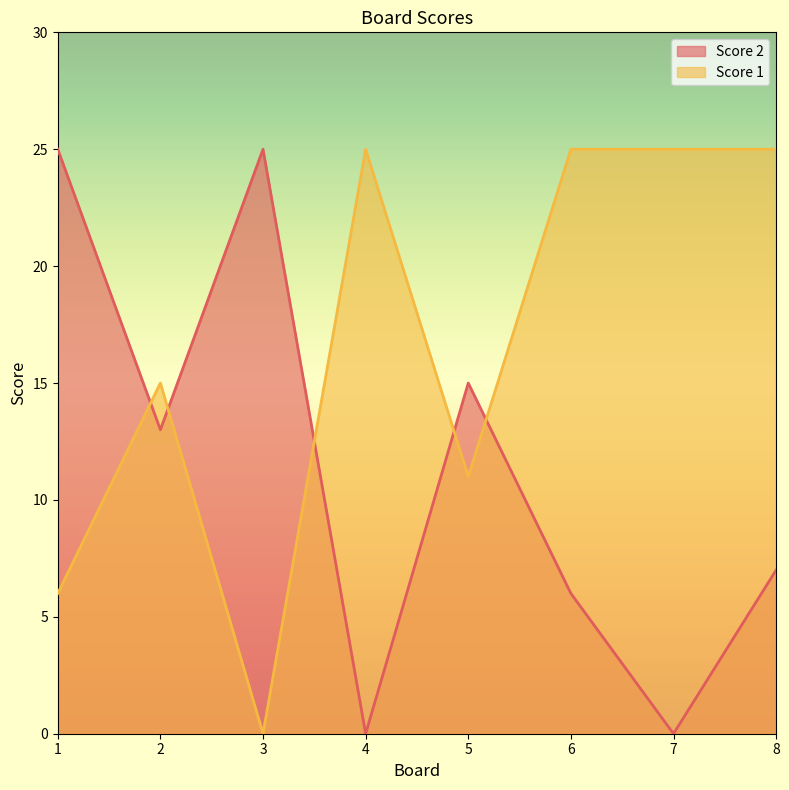

At which category does Score 2 reach its first local valley?

2